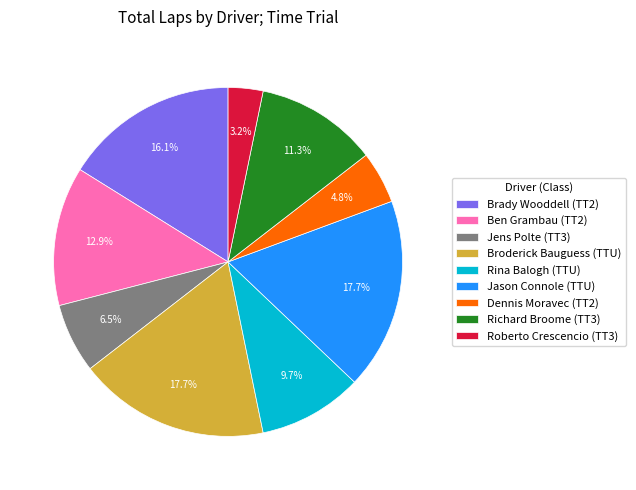

Which slice is the smallest?

Roberto Crescencio (TT3)